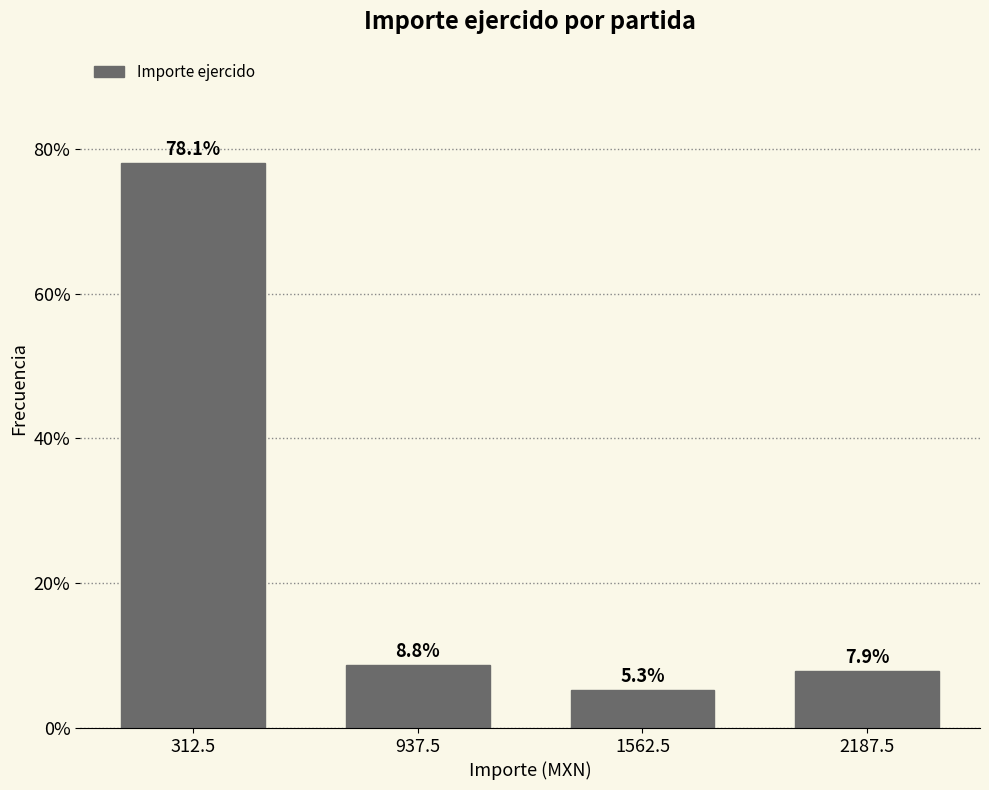

Reading right to left, transcribe all the data shown in this chart.

2187.5=7.9	1562.5=5.3	937.5=8.8	312.5=78.1